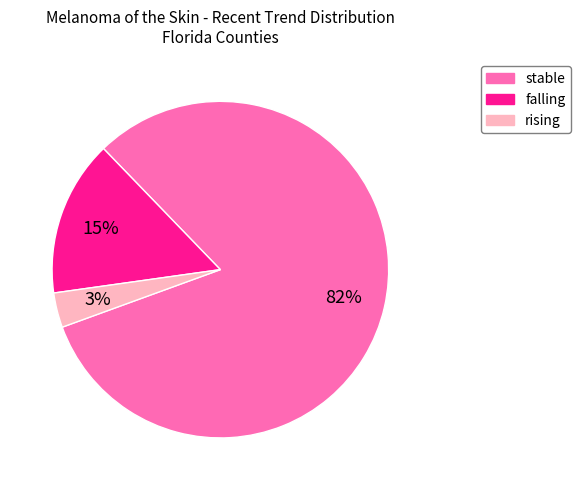

Which category has the biggest portion of the pie?

stable